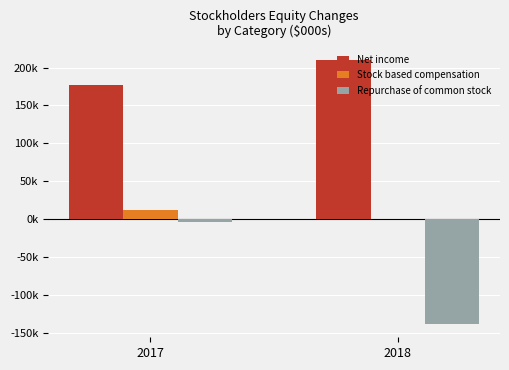

Is it true that Stock based compensation equals 4560 at 2018?

False